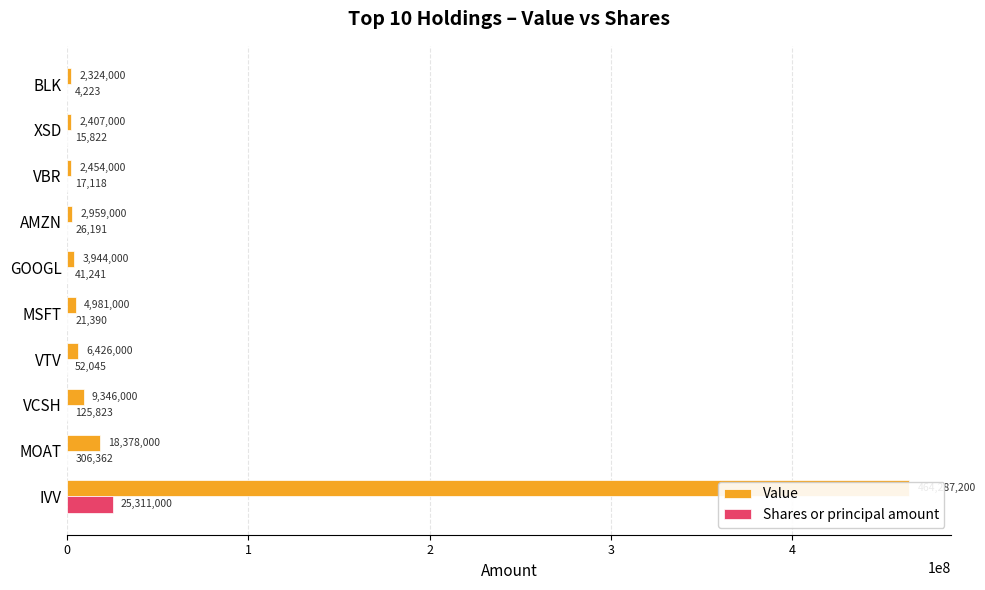

Is it true that Value equals 2324000 at BLK?

True